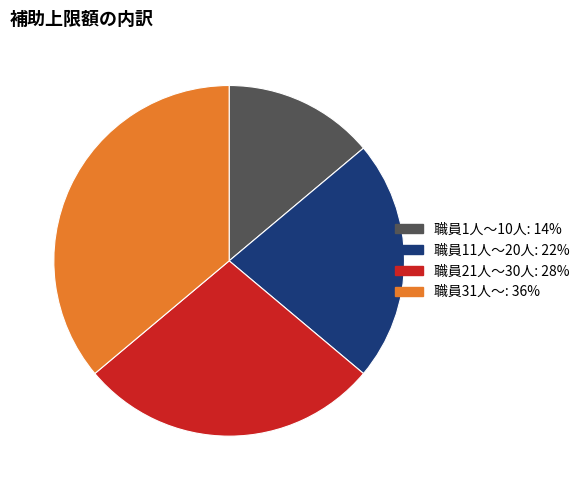

Rank the categories by value from lowest to highest.

職員1人～10人, 職員11人～20人, 職員21人～30人, 職員31人～